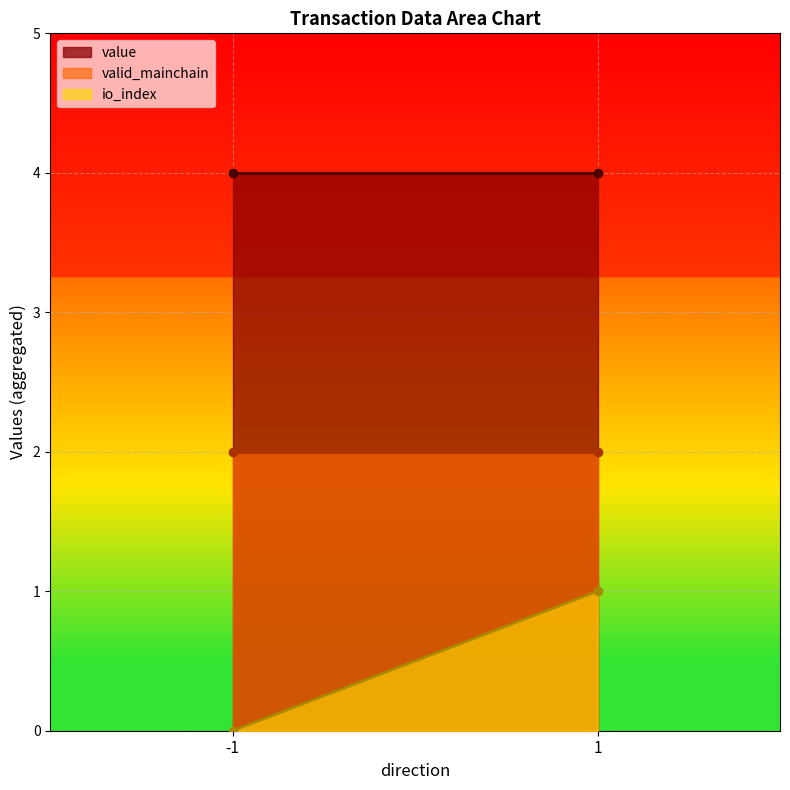

True or false: io_index and value intersect in this chart.

False